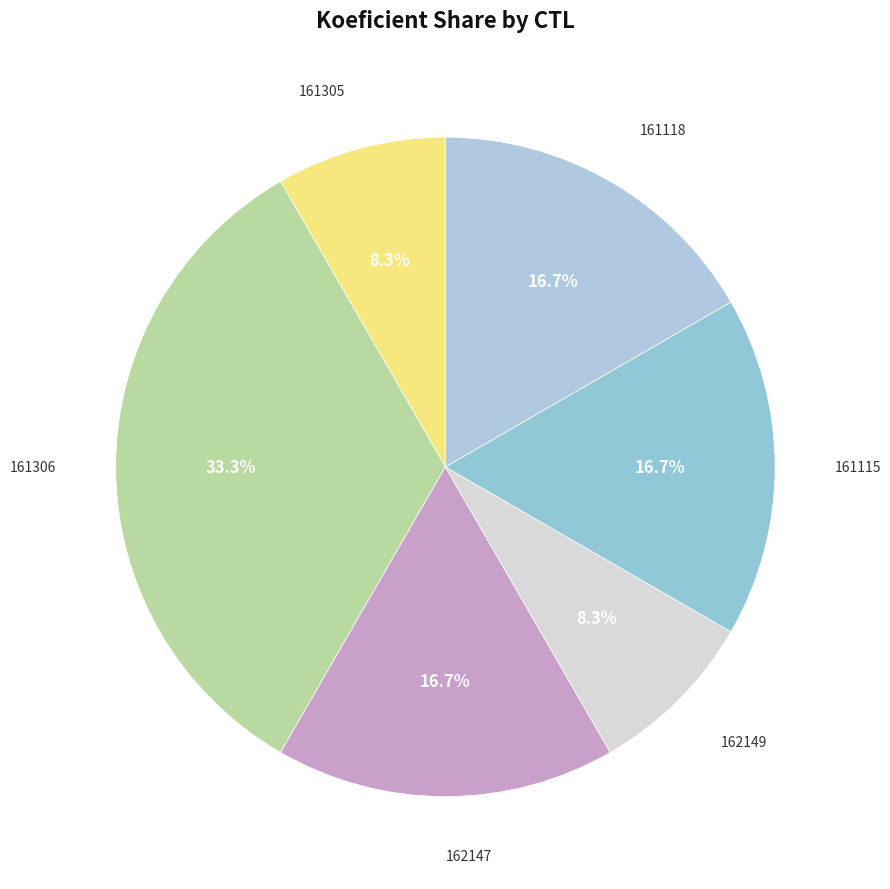

Is there any slice that represents more than half of the pie?

No